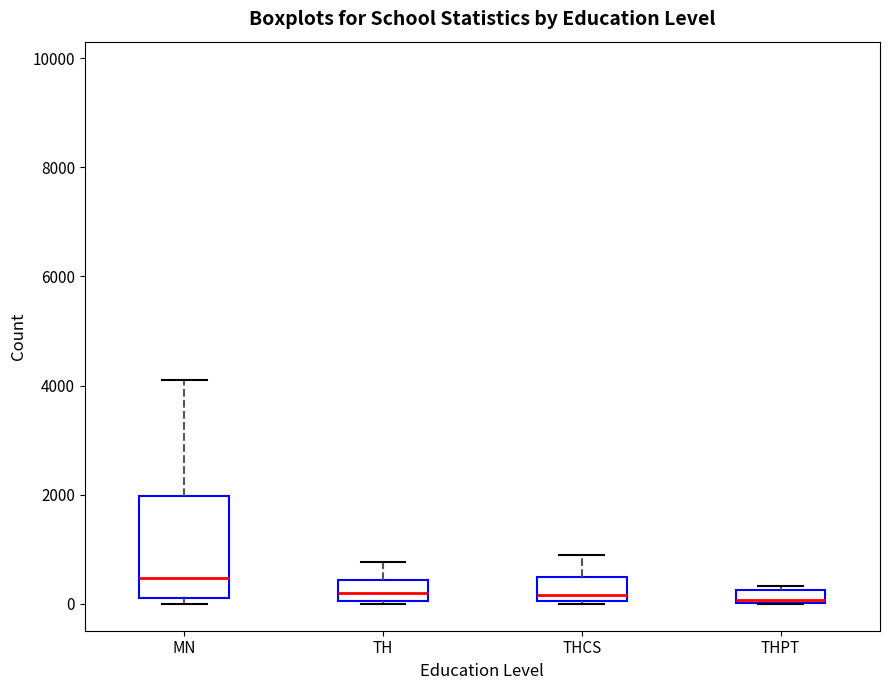

Comparing the boxes themselves (not the whiskers), which one is the tallest?

MN